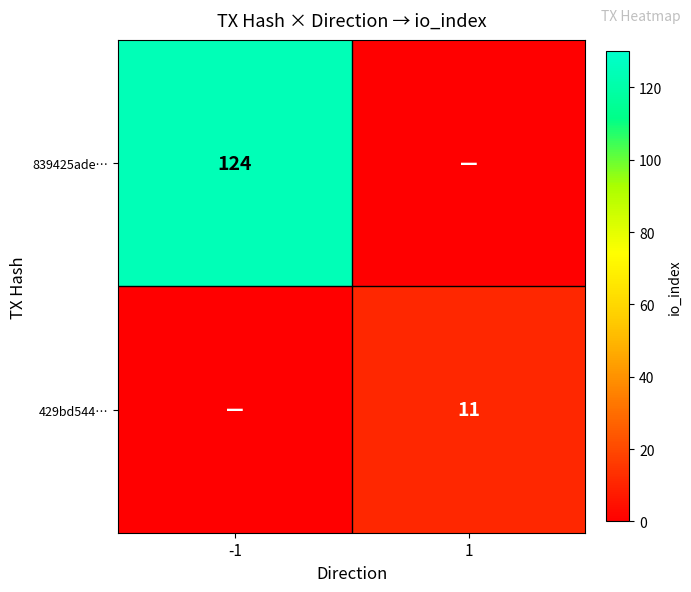

The 839425ade… series shows 124 at -1. True or false?

True